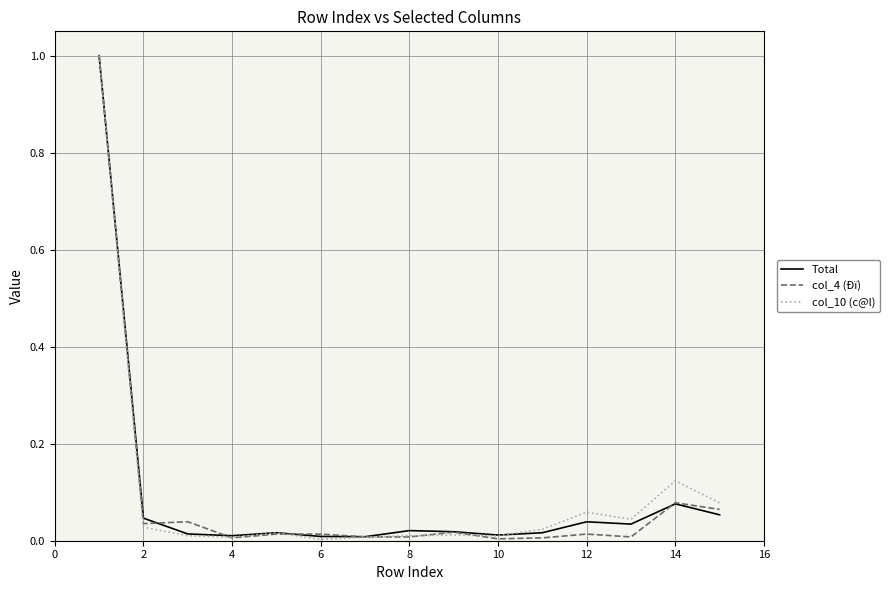

What is the maximum value for Total?

1.0